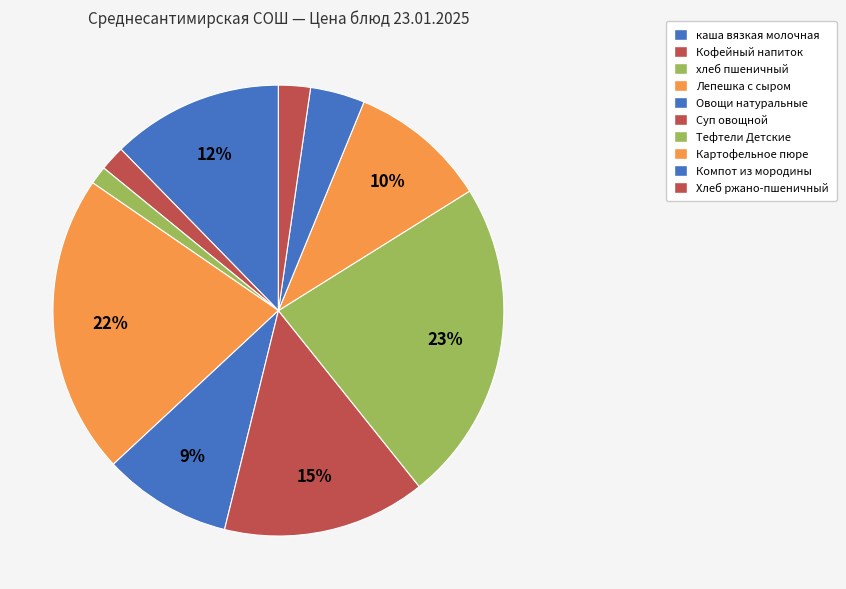

How many slices are in this pie chart?

10